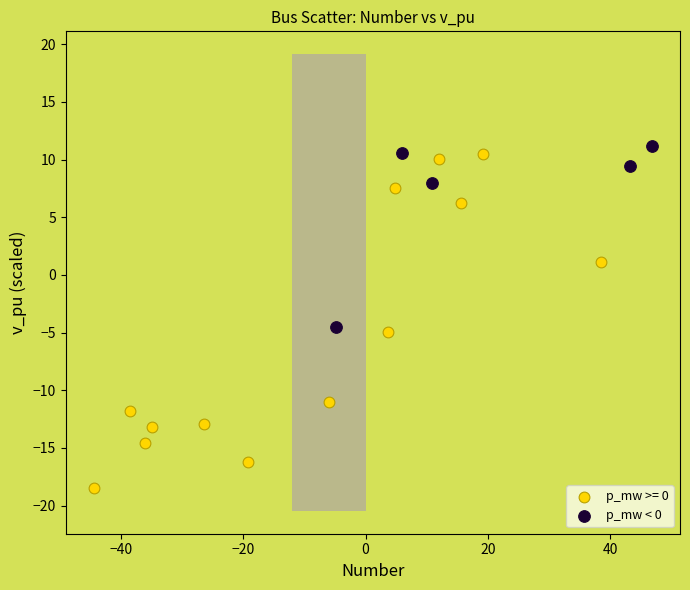

Which series reaches the minimum Y coordinate?

p_mw >= 0